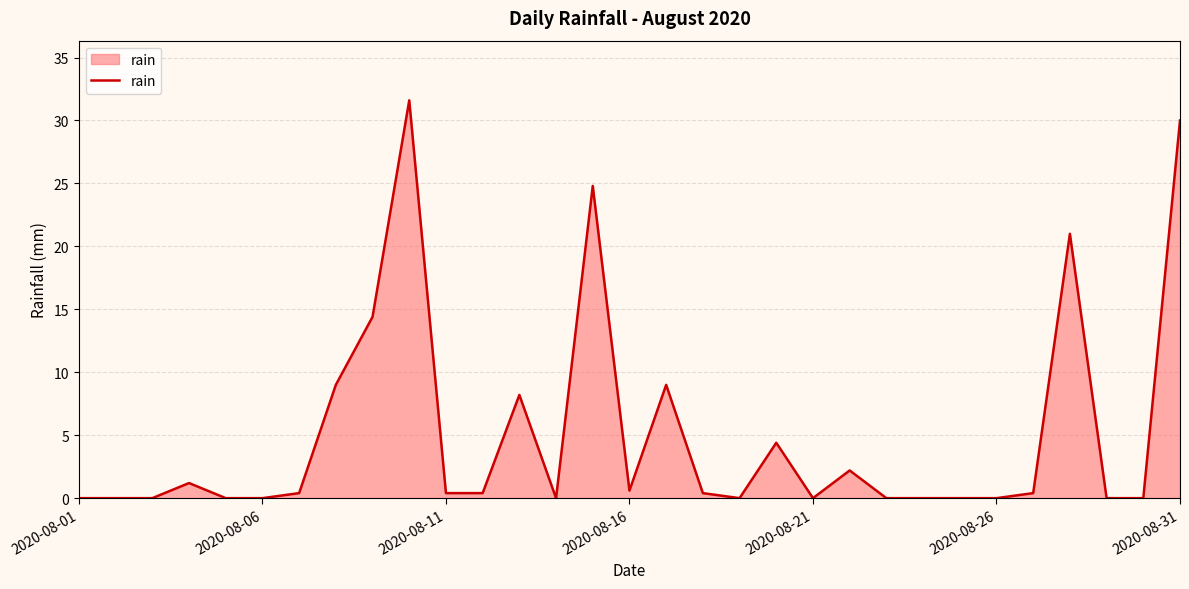

What is the greatest value displayed?

31.6